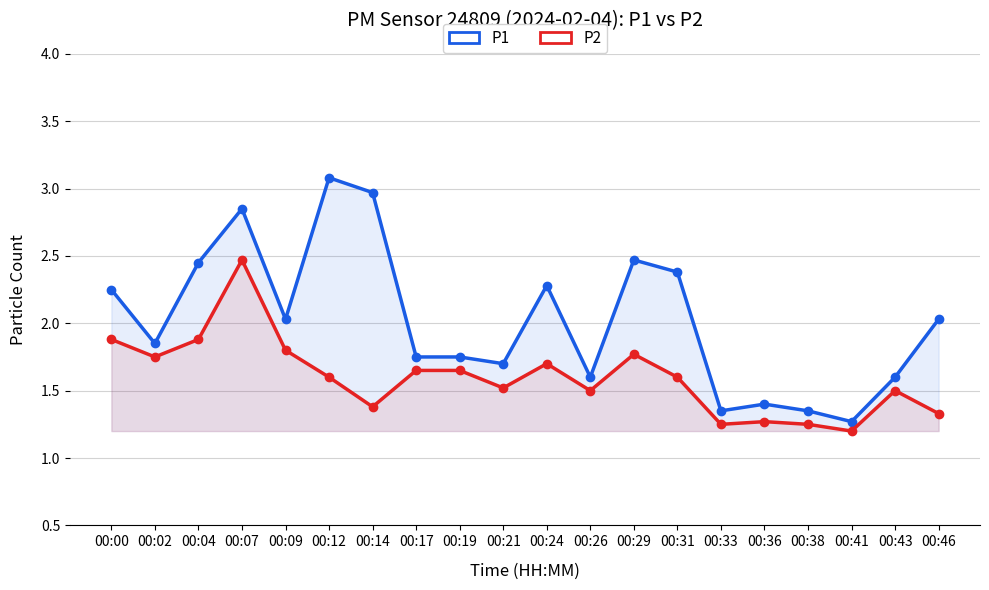

Reading left to right, what are all the values shown in this chart?

P1: 00:00=2.2	00:02=1.9	00:04=2.5	00:07=2.9	00:09=2.0	00:12=3.1	00:14=3.0	00:17=1.8	00:19=1.8	00:21=1.7	00:24=2.3	00:26=1.6	00:29=2.5	00:31=2.4	00:33=1.4	00:36=1.4	00:38=1.4	00:41=1.3	00:43=1.6	00:46=2.0
P2: 00:00=1.9	00:02=1.8	00:04=1.9	00:07=2.5	00:09=1.8	00:12=1.6	00:14=1.4	00:17=1.6	00:19=1.6	00:21=1.5	00:24=1.7	00:26=1.5	00:29=1.8	00:31=1.6	00:33=1.2	00:36=1.3	00:38=1.2	00:41=1.2	00:43=1.5	00:46=1.3